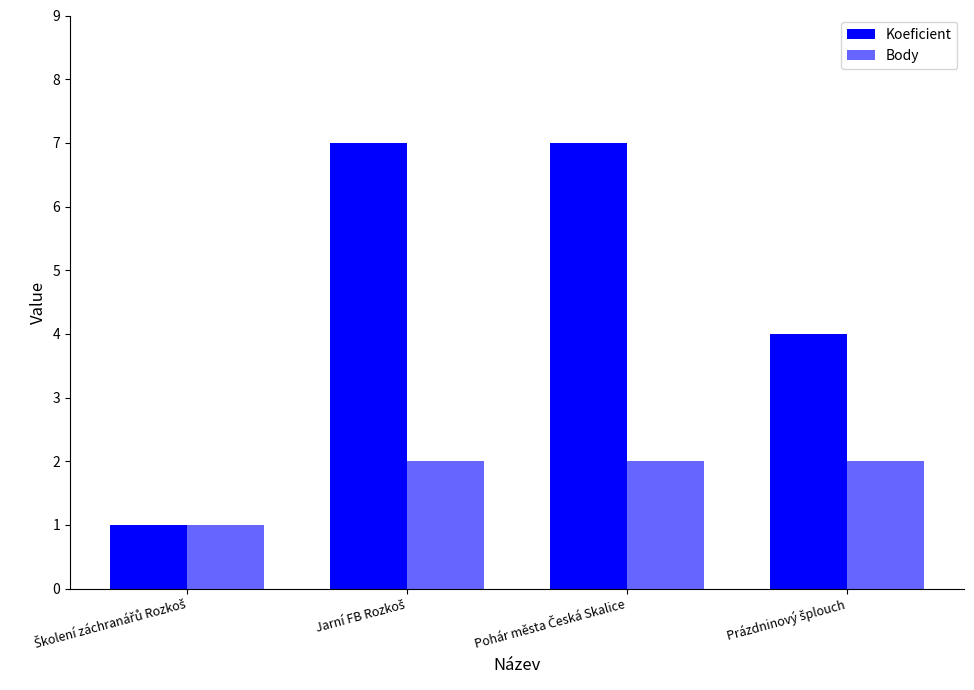

How many bars are there in each group?

2